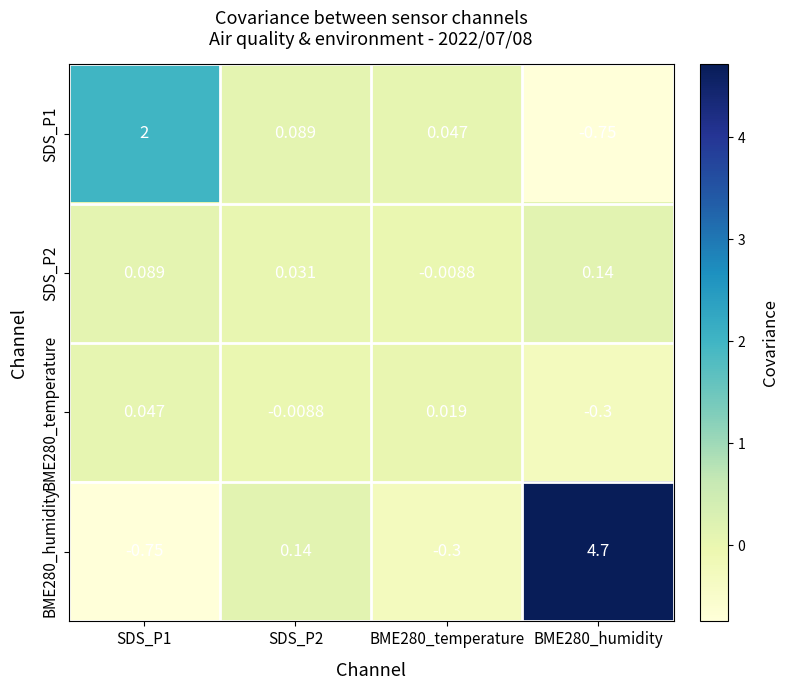

List the series in order of their peak value, highest first.

BME280_humidity, SDS_P1, SDS_P2, BME280_temperature